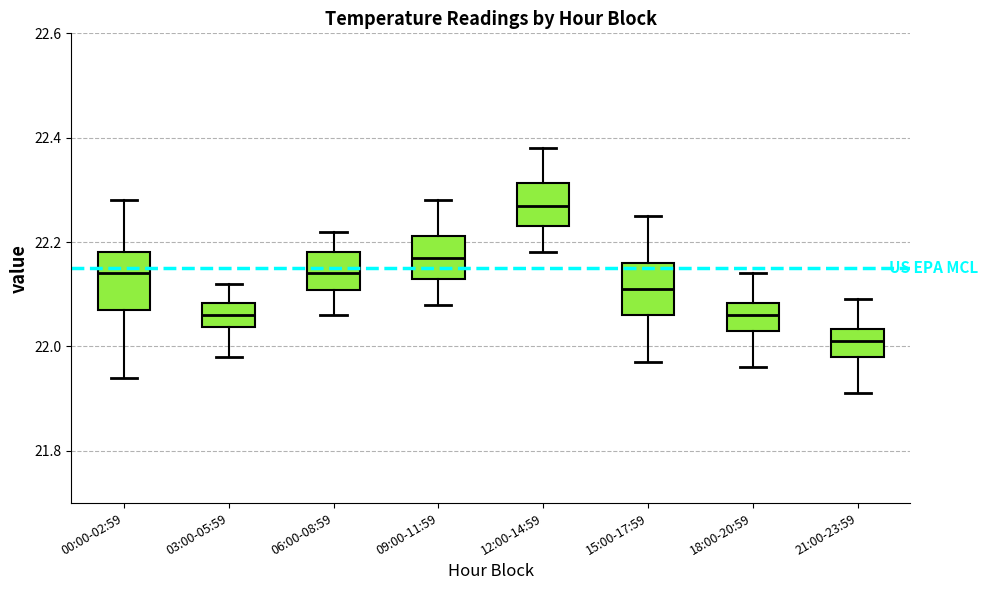

Where does the median line of the box for 12:00-14:59 sit on the y-axis? The values are not printed on the chart, so give them approximately, as read against the axis.

22.28